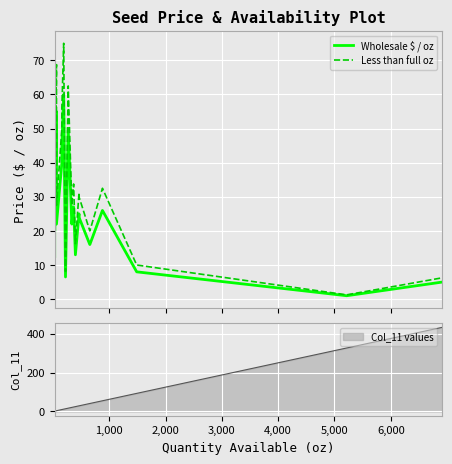

What is the average value of the Less than full oz series?

31.6